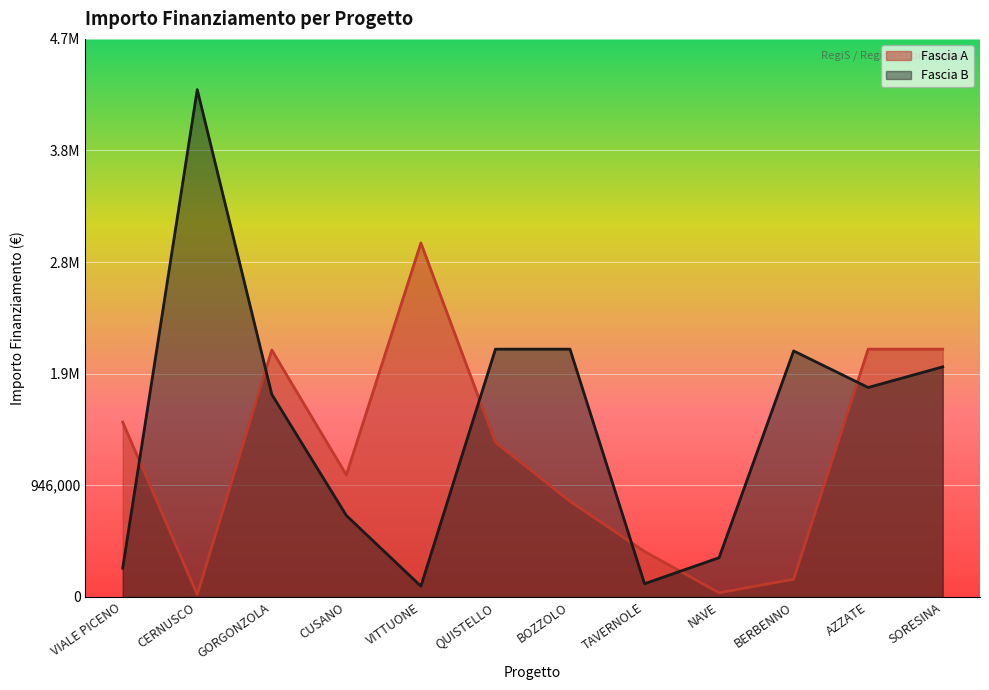

At which label does Fascia A reach its peak?

VITTUONE